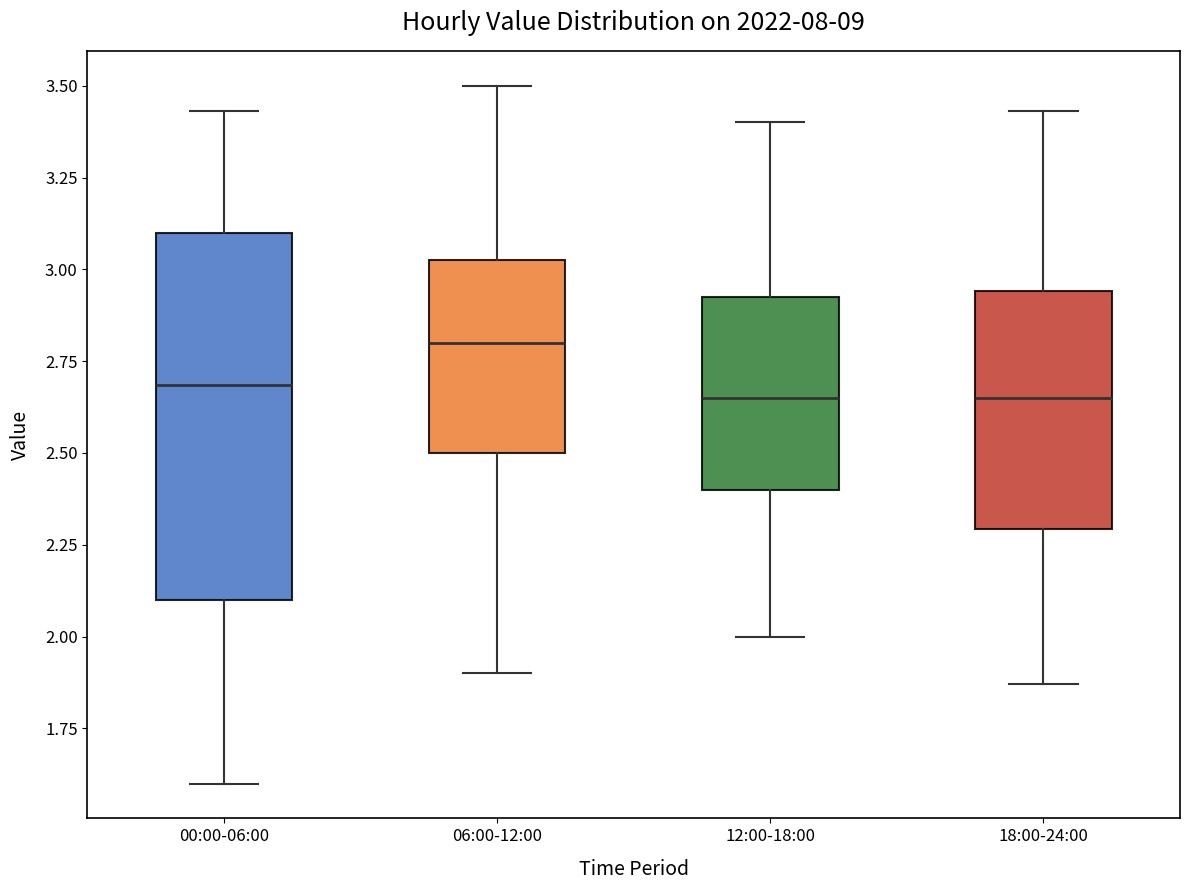

Where does the median line of the box for 12:00-18:00 sit on the y-axis? The values are not printed on the chart, so give them approximately, as read against the axis.

2.65